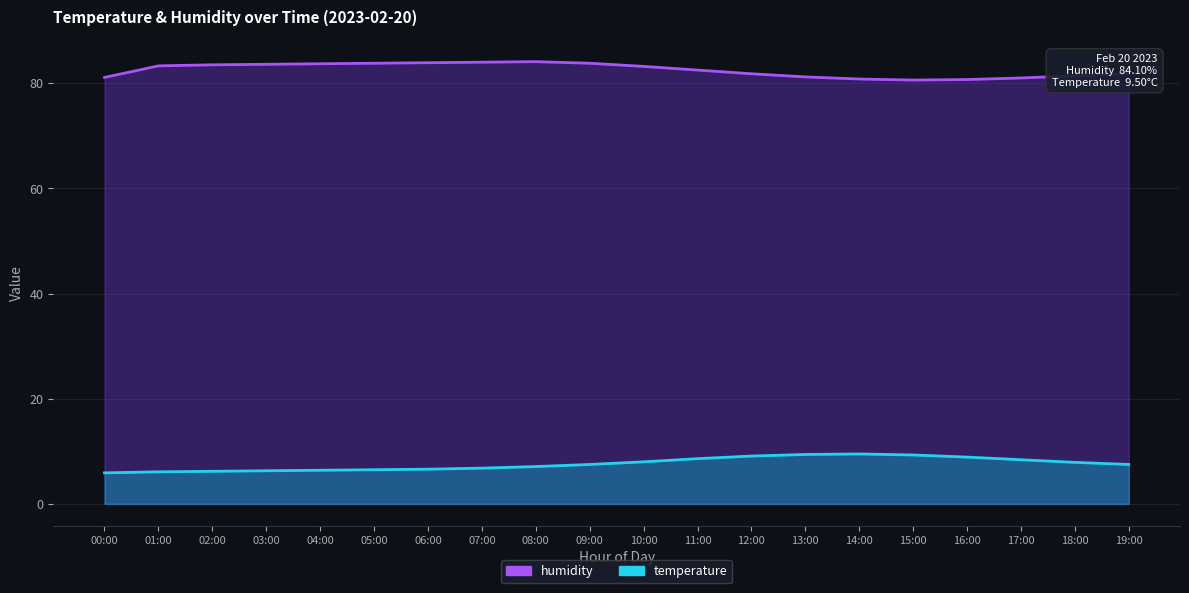

Rank the series by their average value, from highest to lowest.

humidity, temperature